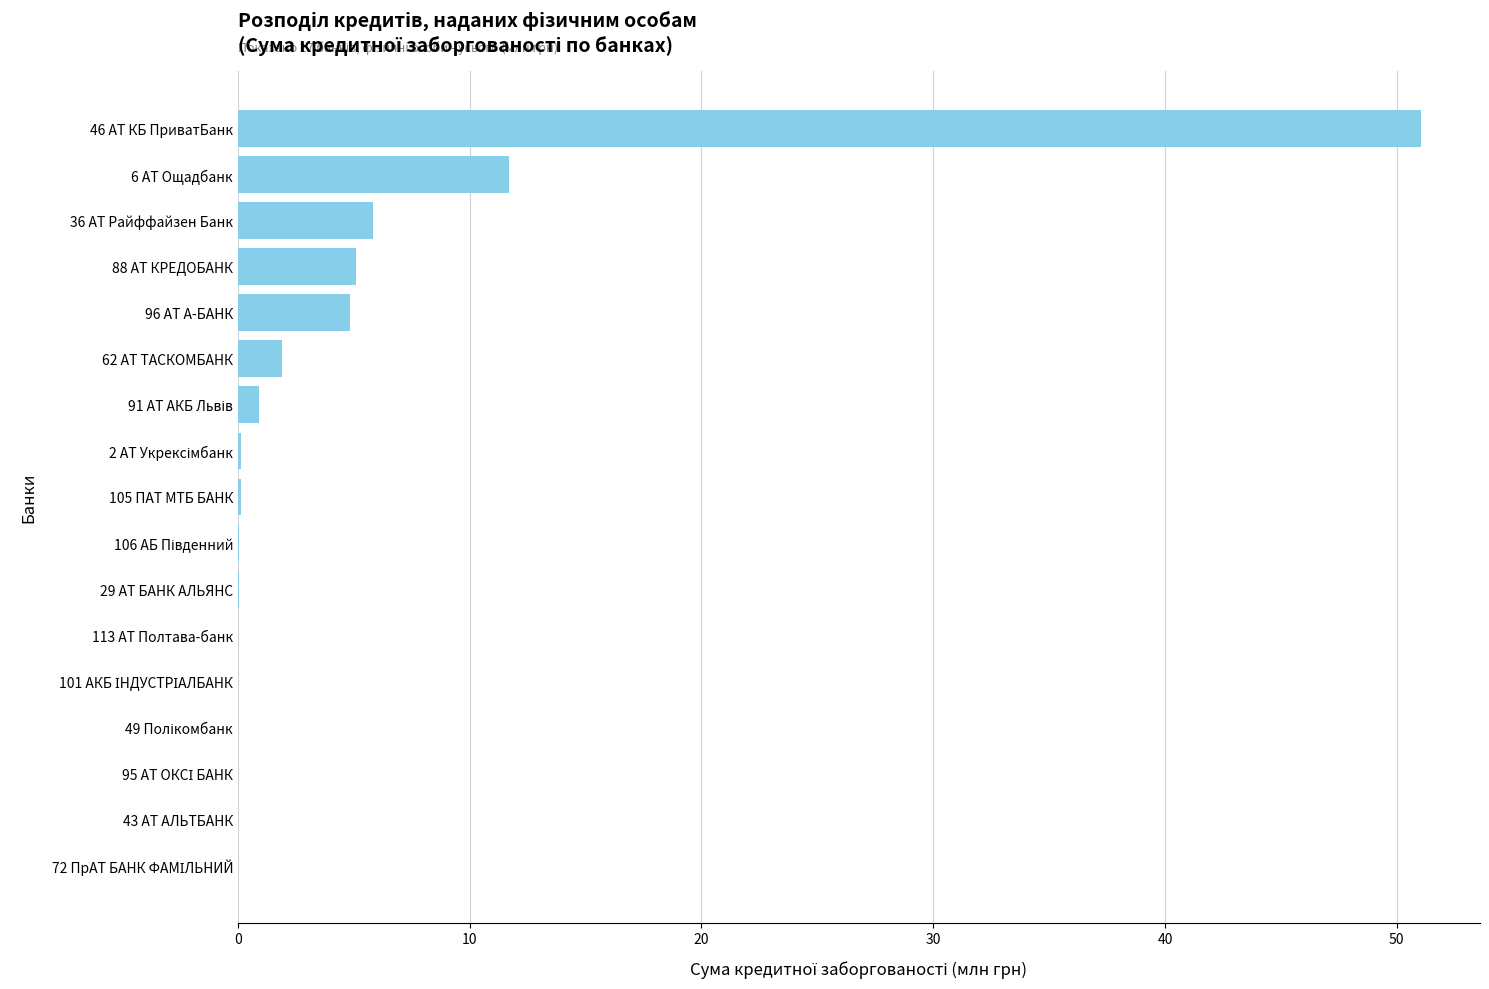

Which category has the highest value across all series?

46 АТ КБ ПриватБанк